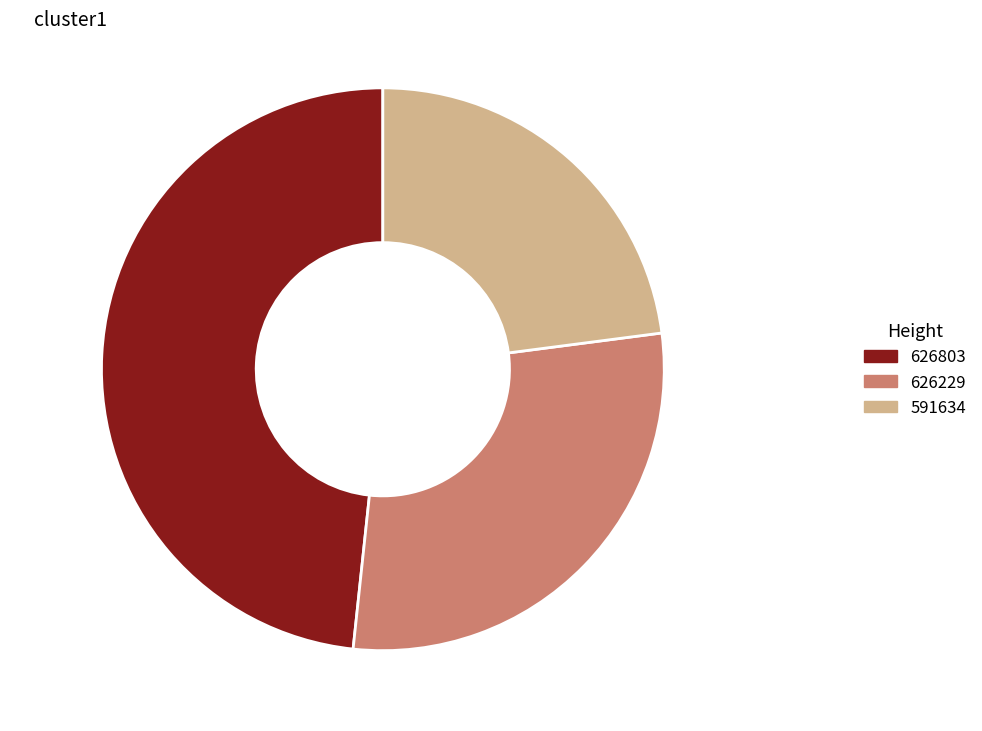

To the nearest percent, what is the difference between the 591634 and 626803 slice percentages?

25%